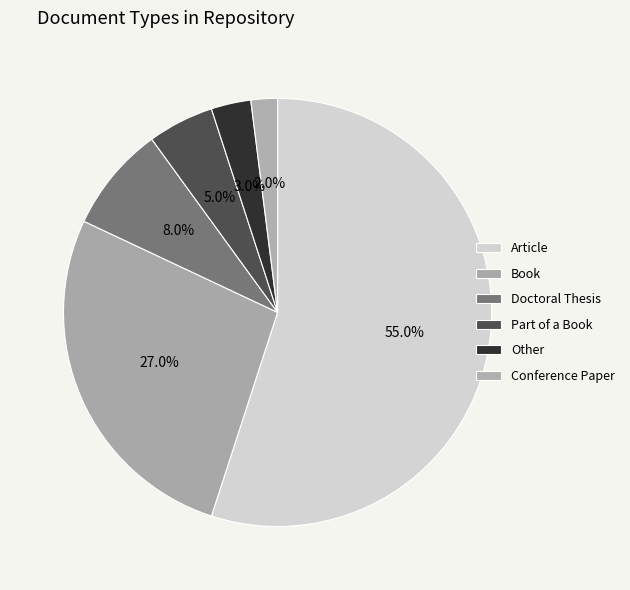

Count the number of slices in the pie.

6